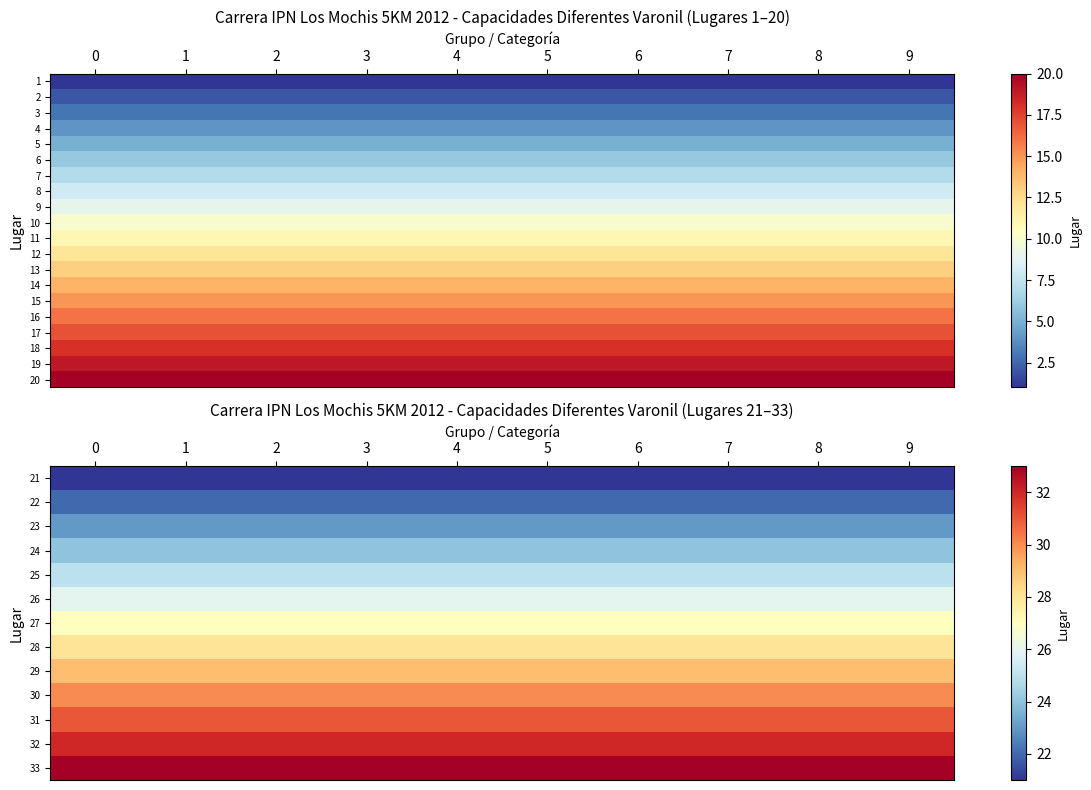

What is the total value across all series at 4?

470